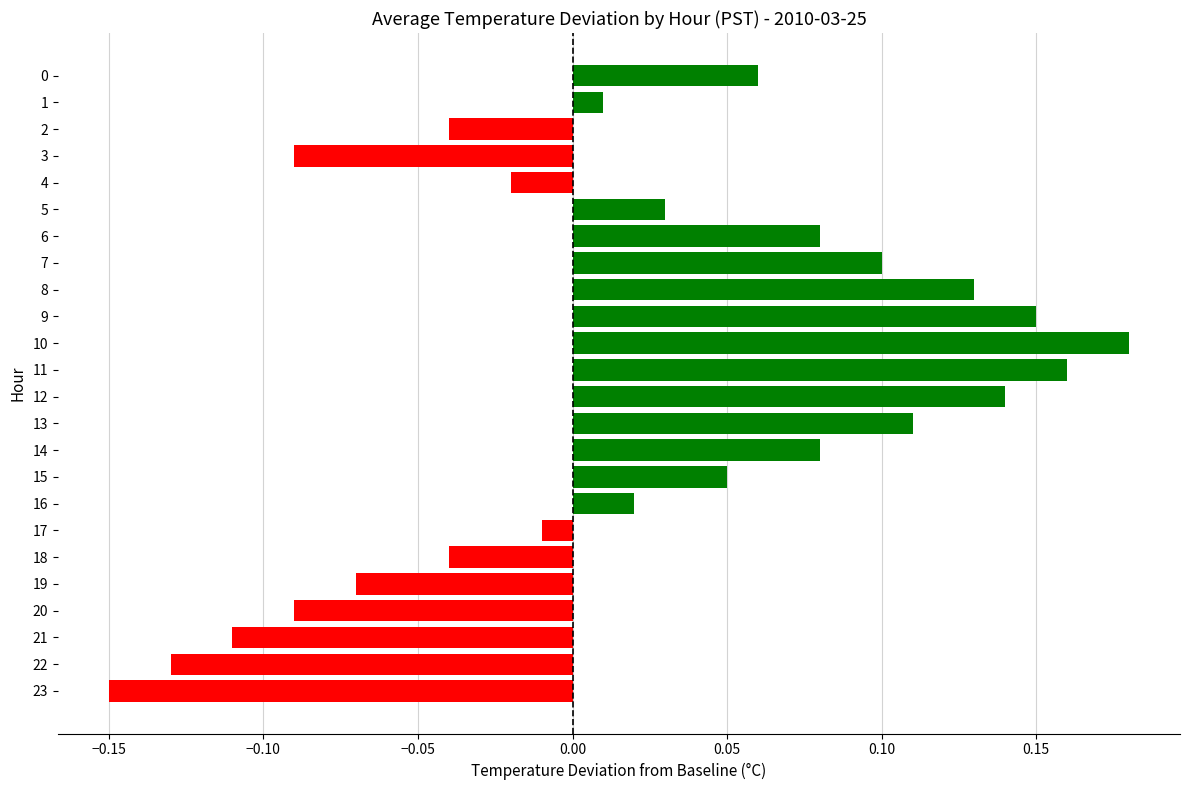

What is the difference between the second highest and minimum values?

0.3